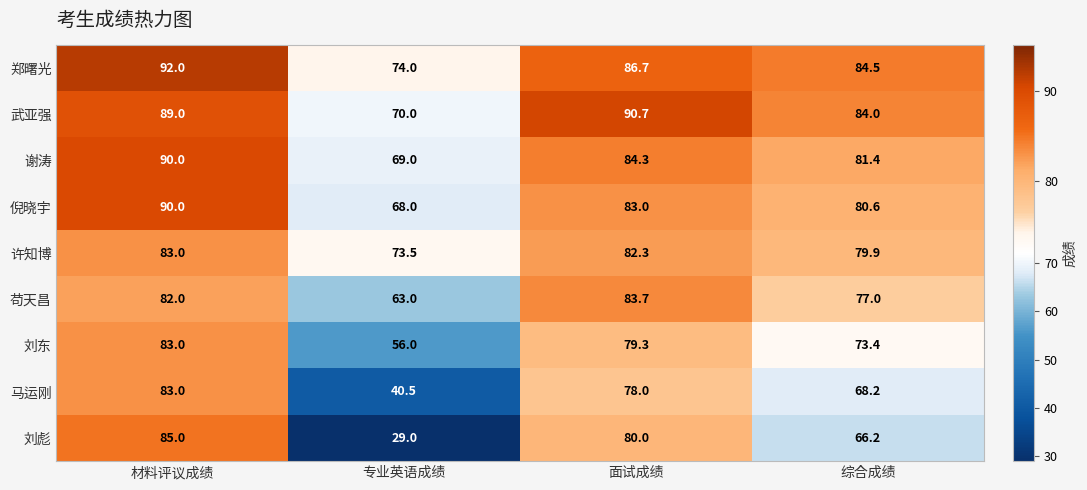

What is the difference between the maximum and minimum values in the 郑曙光 series?

18.0